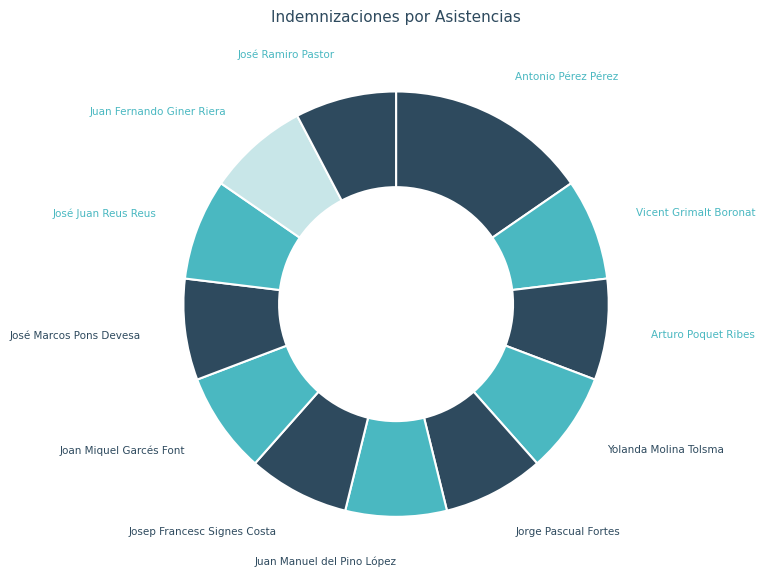

To the nearest percent, what is the average slice percentage?

8%